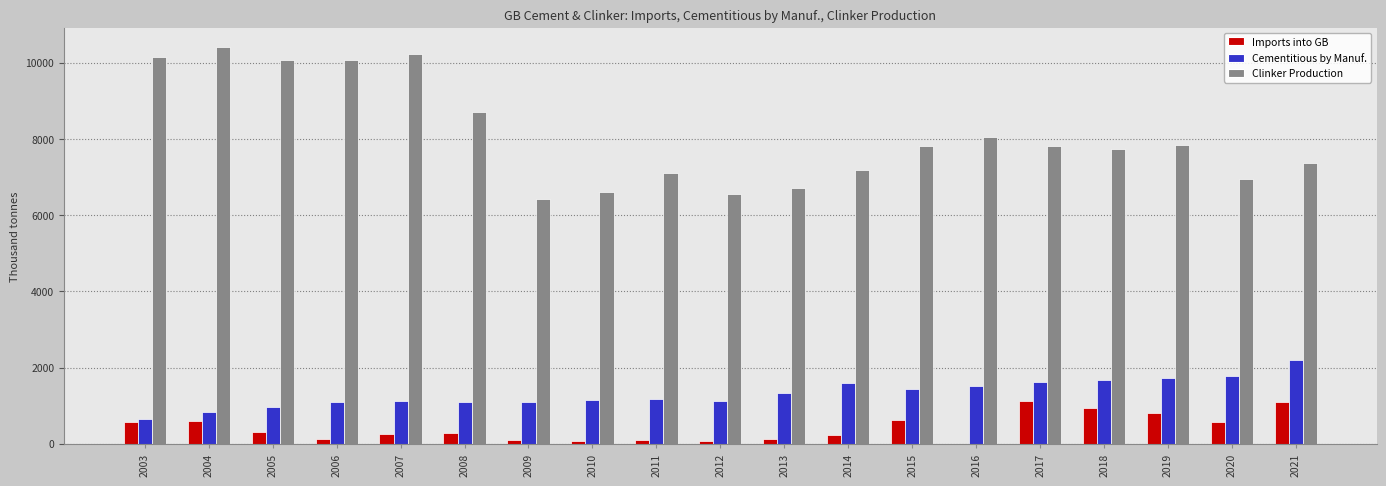

Between 2003 and 2013, which series saw the biggest shift?

Clinker Production